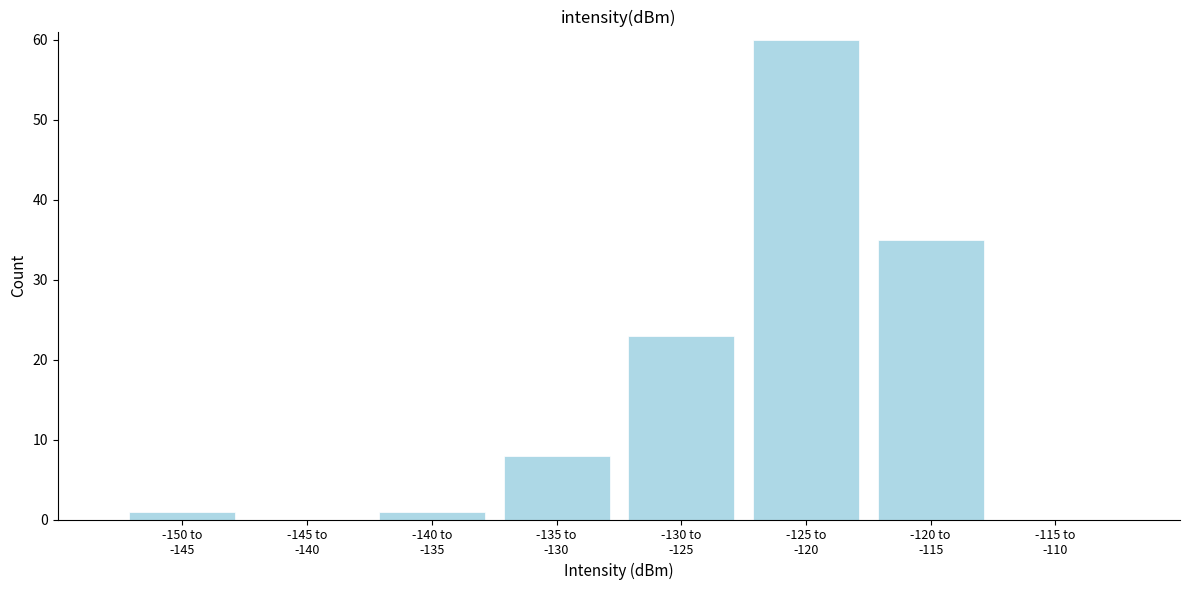

What is the sum of all values?

128